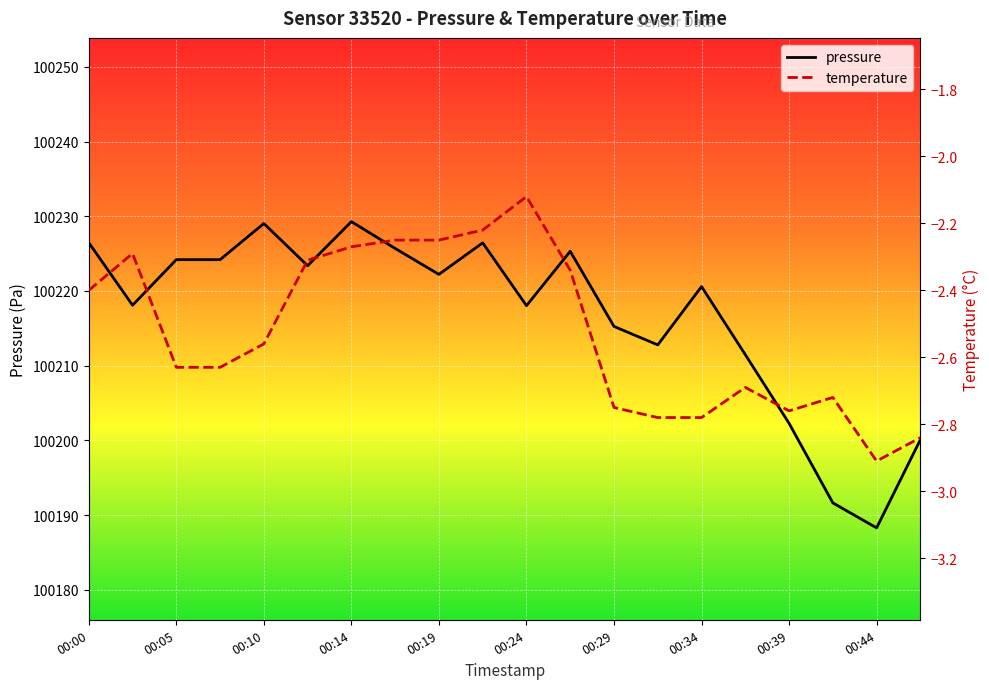

What are all the series names shown in the legend?

pressure, temperature